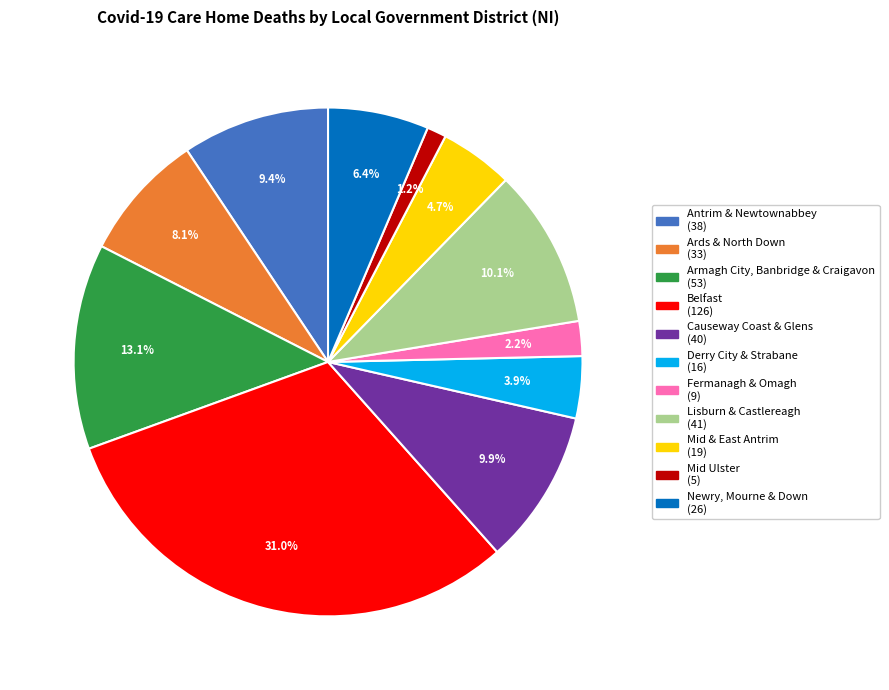

What is the smallest slice in the pie chart?

Mid Ulster